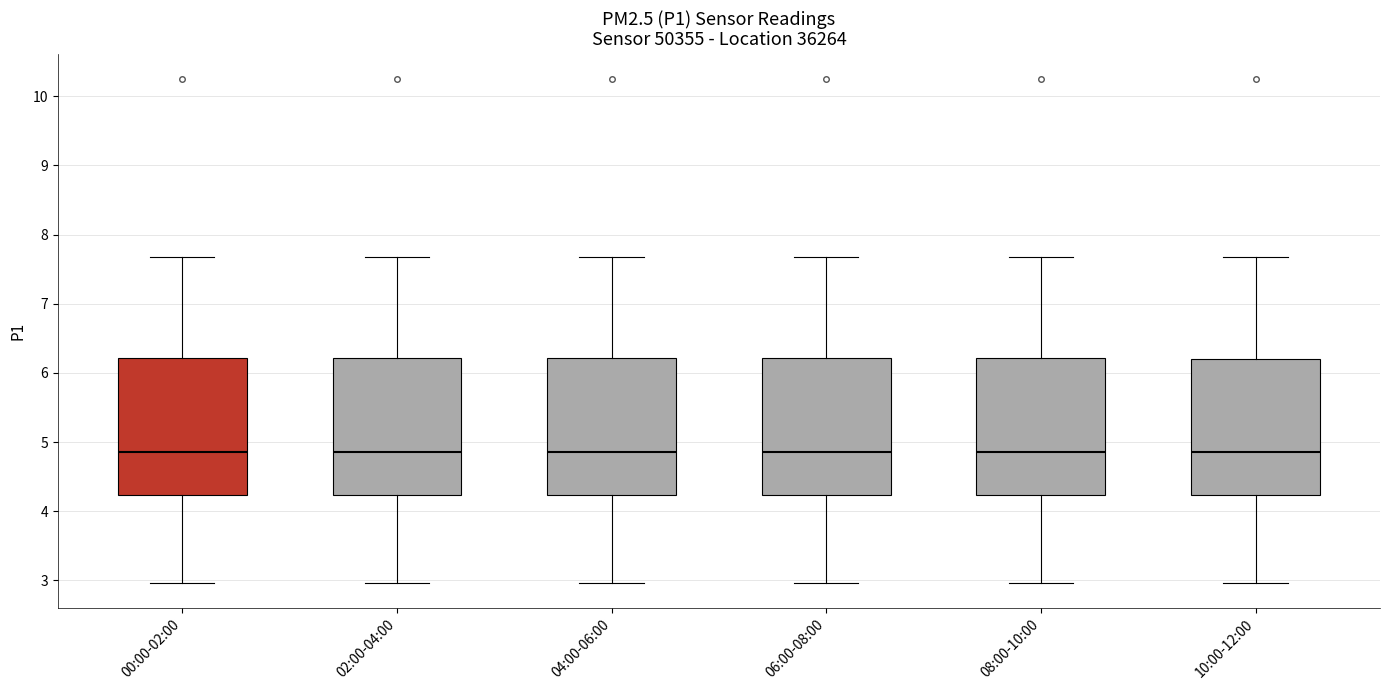

Where does the upper whisker of the box for 04:00-06:00 end on the y-axis? The values are not printed on the chart, so give them approximately, as read against the axis.

7.7